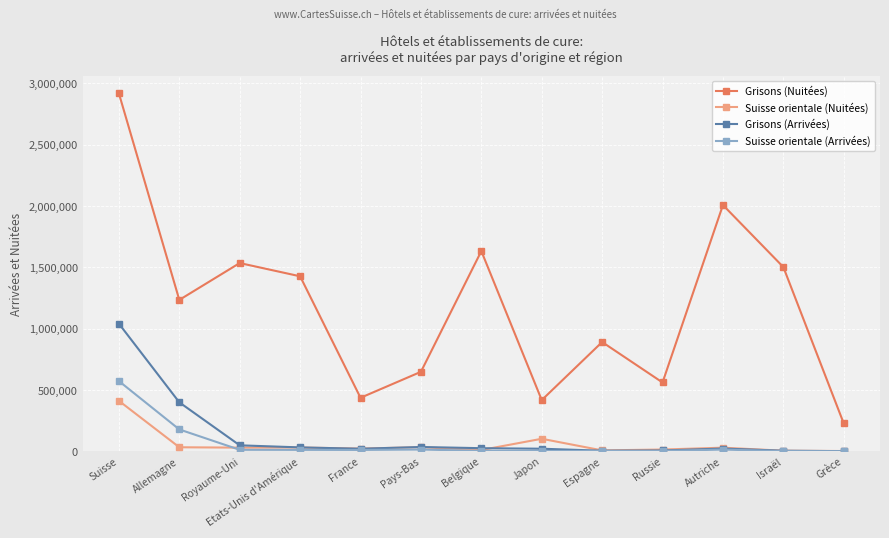

How many data points in Grisons (Arrivées) are less than 23125?

6